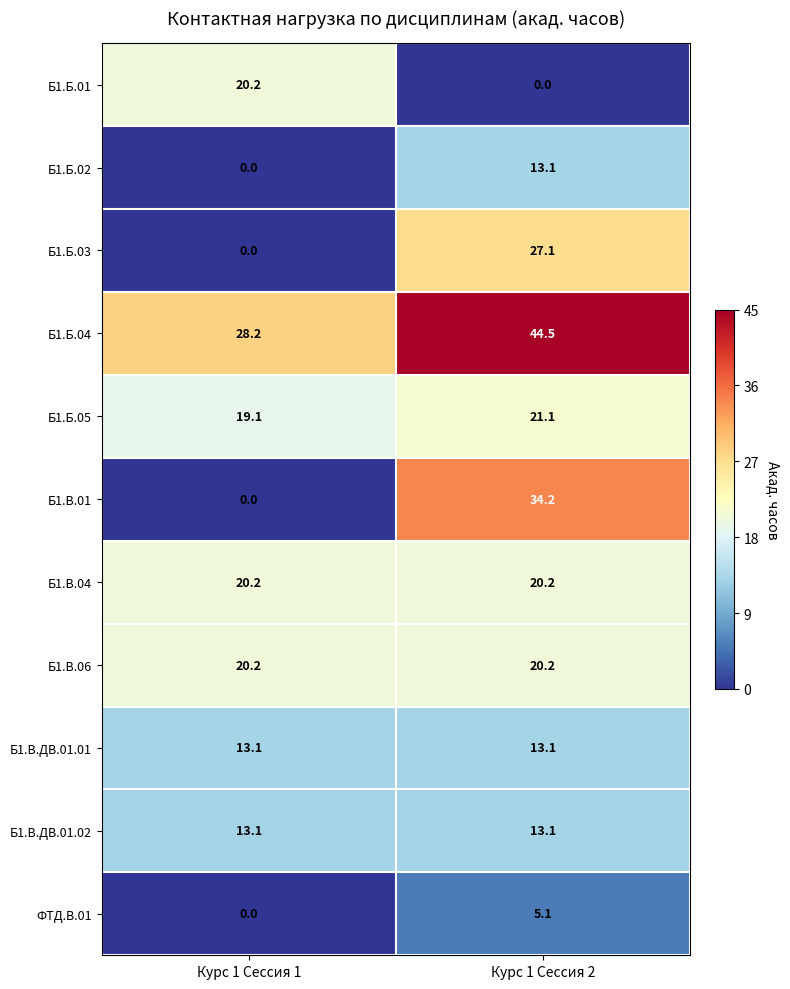

The value of Б1.Б.04 at Курс 1 Сессия 2 is 20.3. True or false?

False